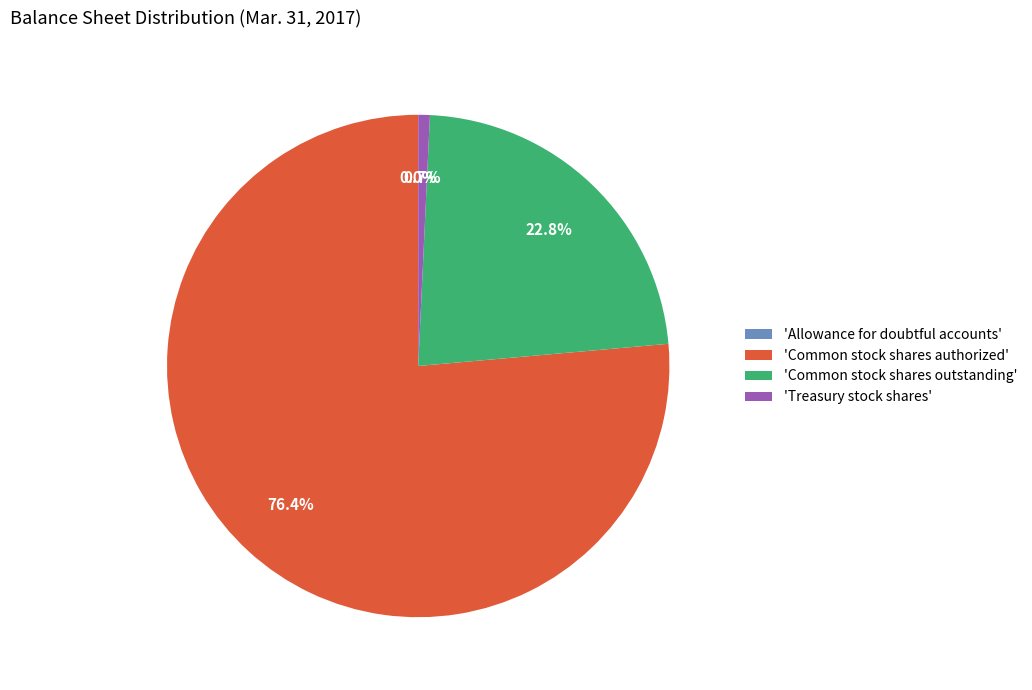

Which category accounts for the majority?

'Common stock shares authorized'